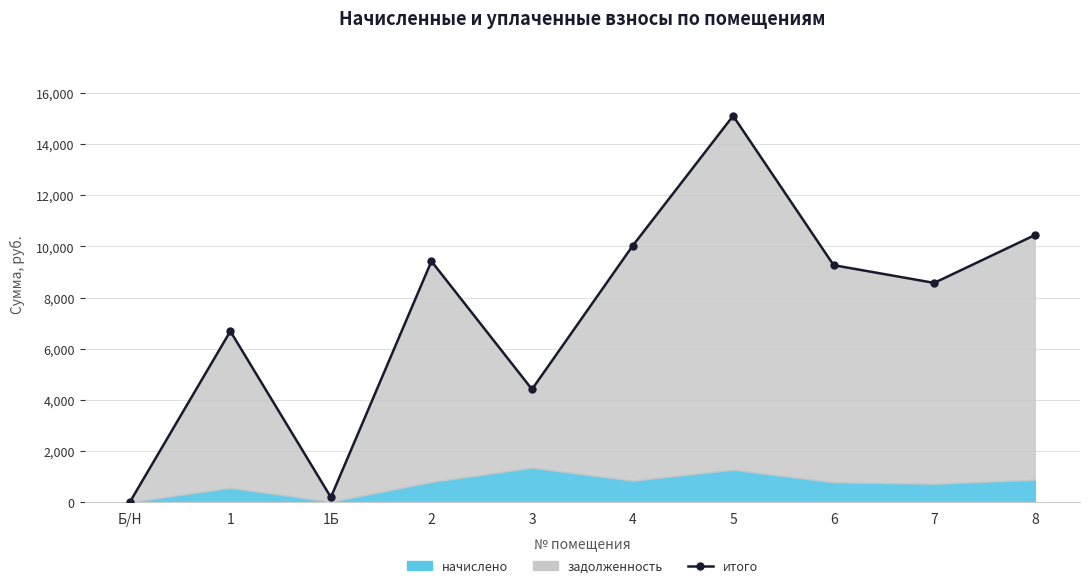

Reading left to right, what are all the values shown in this chart?

Б/Н=0.0	1=6683.2	1Б=192.6	2=9418.1	3=4412.8	4=10015.2	5=15099.8	6=9264.1	7=8570.7	8=10438.9